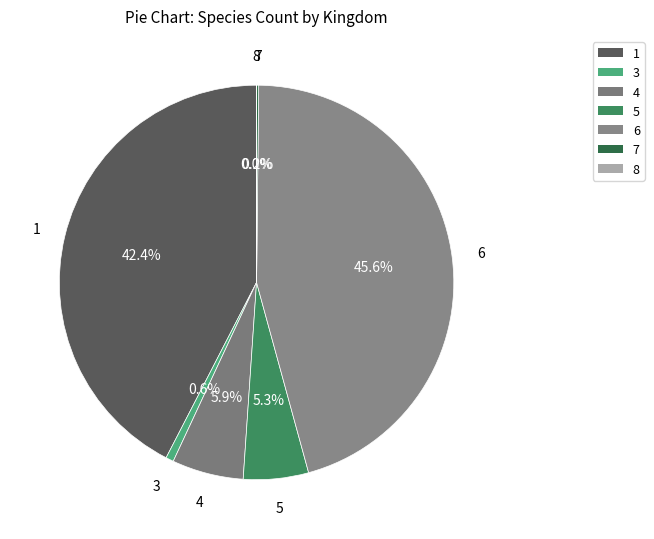

To the nearest percent, what is the average slice percentage?

14%